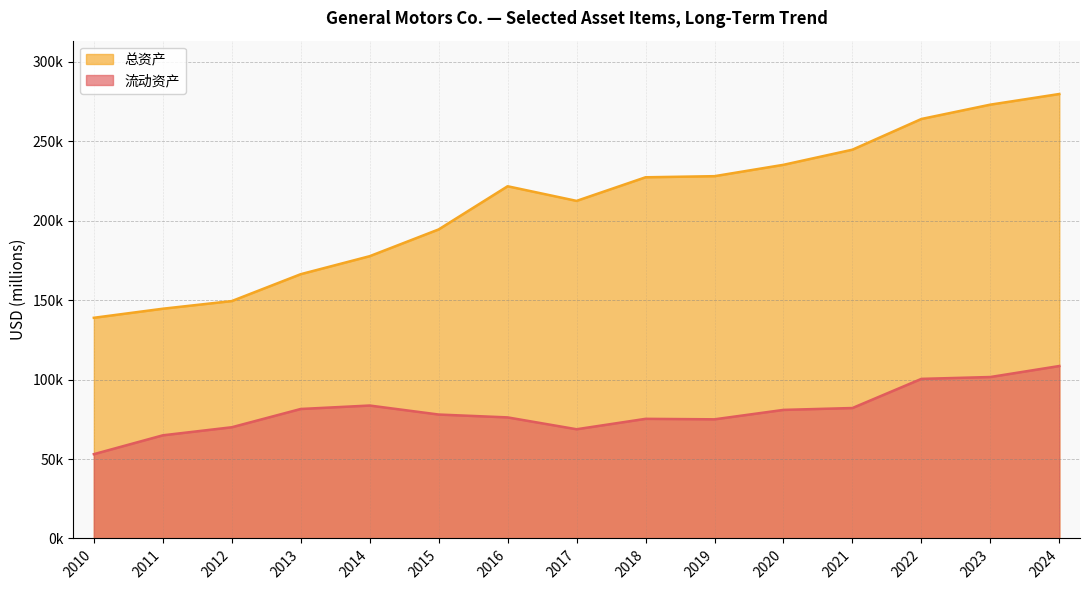

At how many categories does at least one series exceed 246321?

3